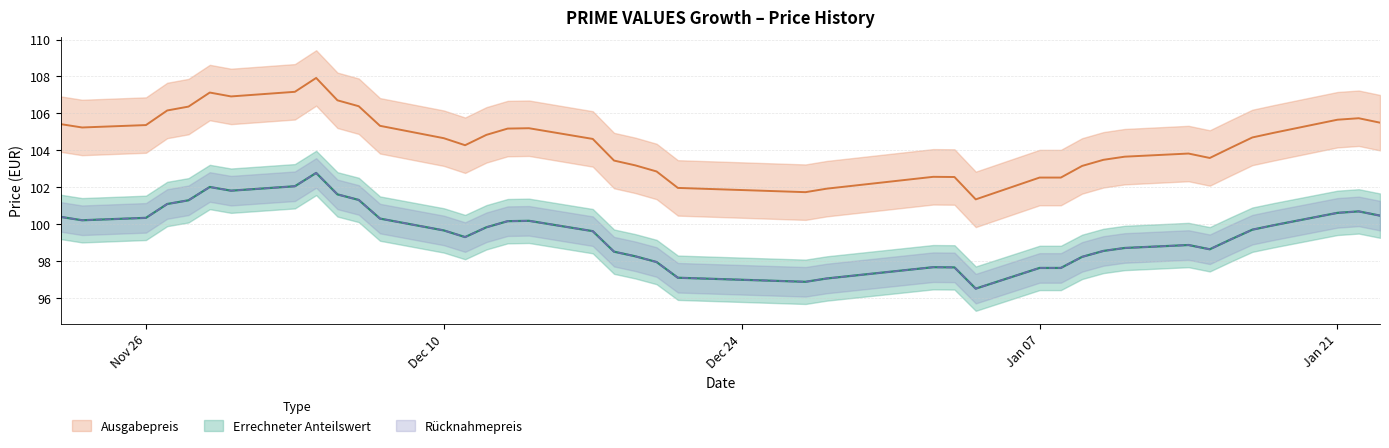

True or false: Errechneter Anteilswert and Ausgabepreis cross at least once.

False